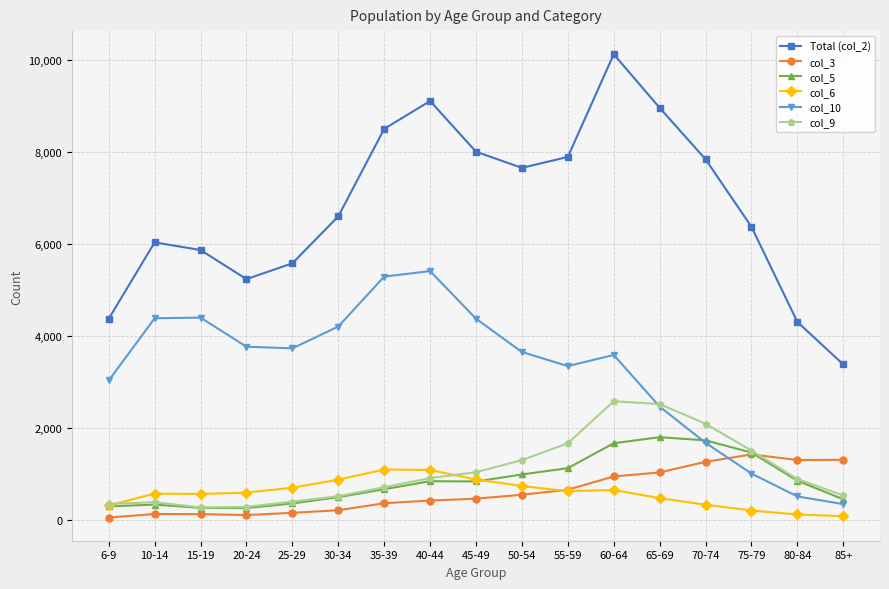

List the series in order of their peak value, highest first.

Total (col_2), col_10, col_9, col_5, col_3, col_6